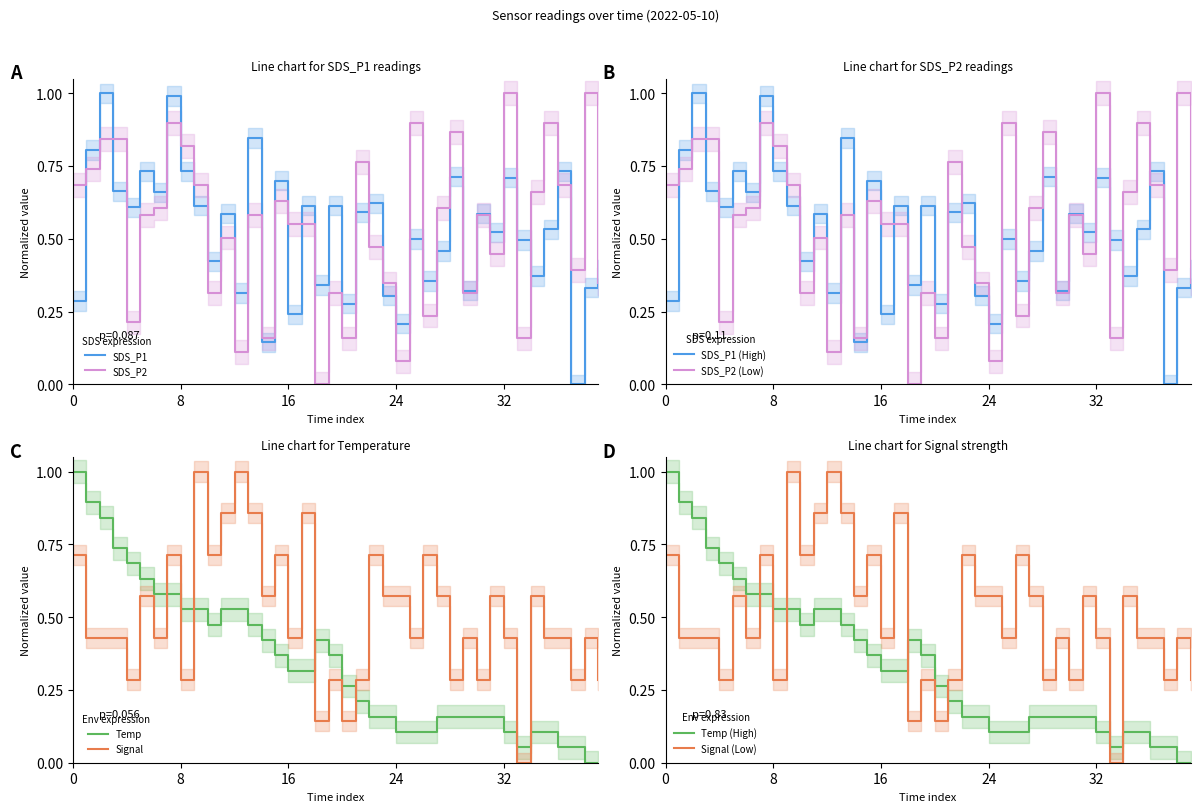

Is this an area chart (filled region under the line)?

No